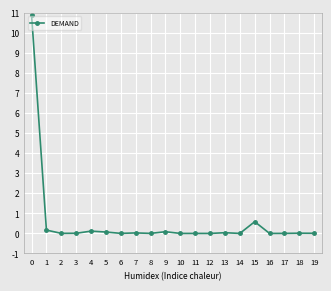

The value at 13 is 0.0. True or false?

True